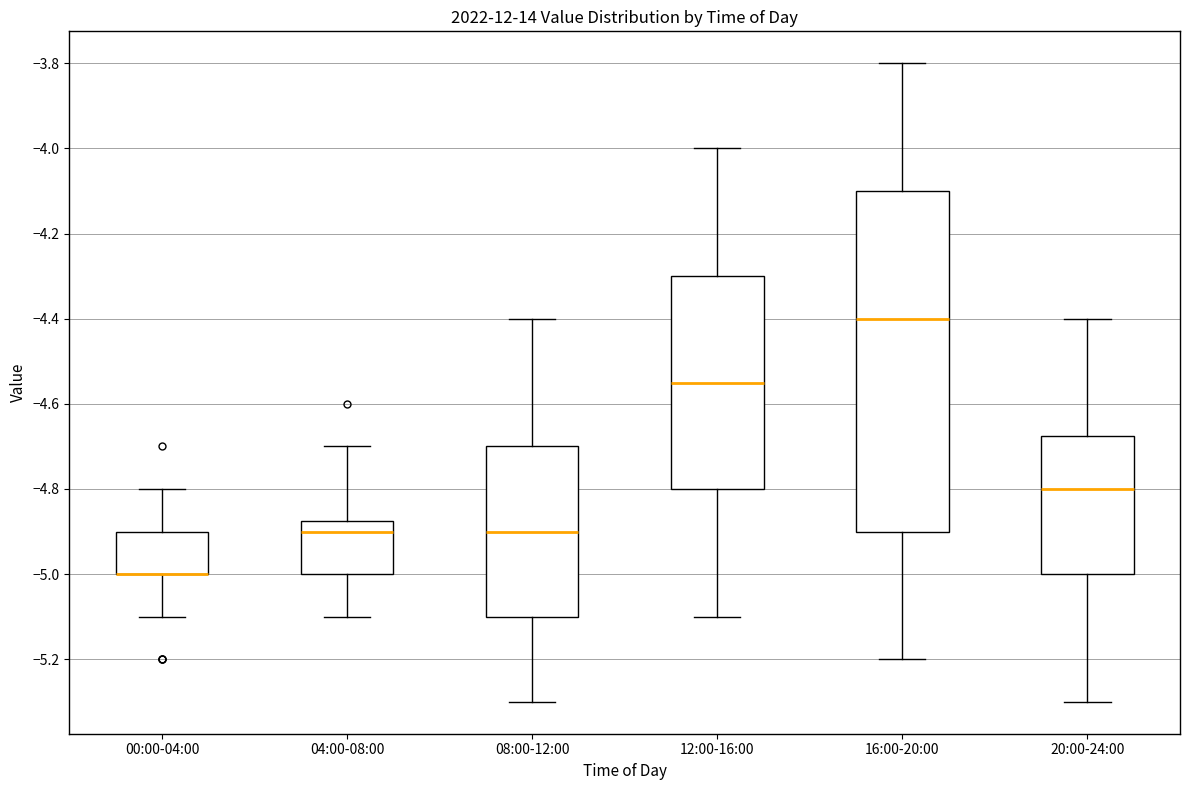

Where is the upper edge of the box for 00:00-04:00 on the y-axis? The values are not printed on the chart, so give them approximately, as read against the axis.

-4.90